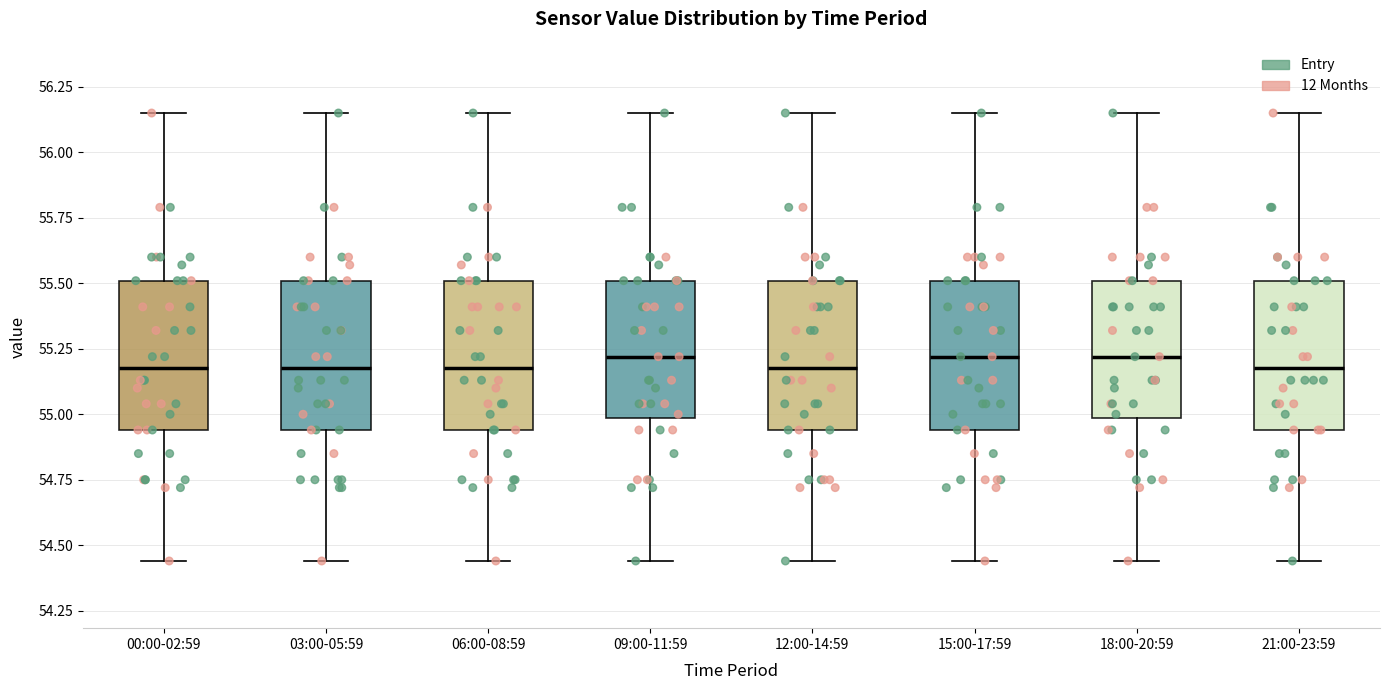

Reading left to right, read every box against the y-axis: the position of its median line, the range the box covers, and the ends of its whiskers. The values are not printed on the chart, so give them approximately, as read against the axis.

00:00-02:59: median 55.20, box 54.95 to 55.50, whiskers 54.45 to 56.15
03:00-05:59: median 55.20, box 54.95 to 55.50, whiskers 54.45 to 56.15
06:00-08:59: median 55.20, box 54.95 to 55.50, whiskers 54.45 to 56.15
09:00-11:59: median 55.20, box 55.00 to 55.50, whiskers 54.45 to 56.15
12:00-14:59: median 55.20, box 54.95 to 55.50, whiskers 54.45 to 56.15
15:00-17:59: median 55.20, box 54.95 to 55.50, whiskers 54.45 to 56.15
18:00-20:59: median 55.20, box 55.00 to 55.50, whiskers 54.45 to 56.15
21:00-23:59: median 55.20, box 54.95 to 55.50, whiskers 54.45 to 56.15